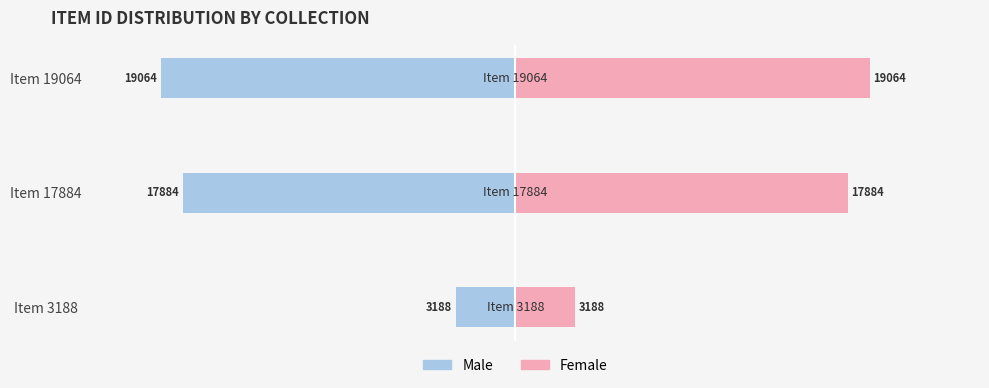

Which series has the largest total across all categories?

Female